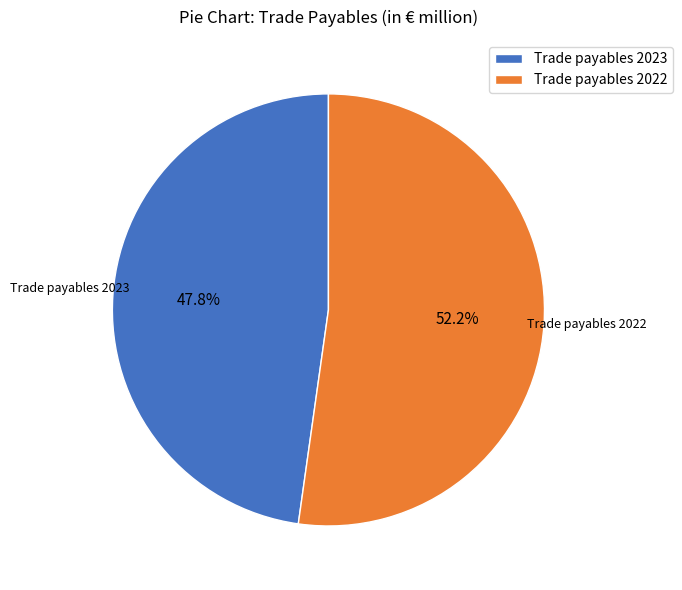

To the nearest percent, what is the combined percentage of Trade payables 2023 and Trade payables 2022?

100%